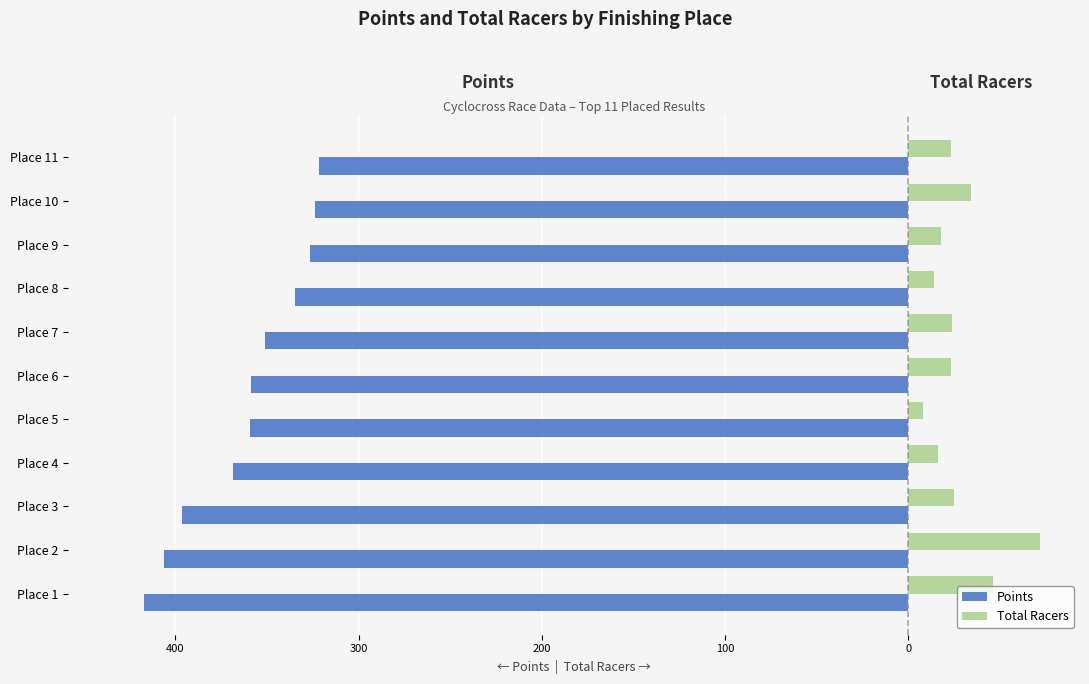

What are all the series names shown in the legend?

Points, Total Racers